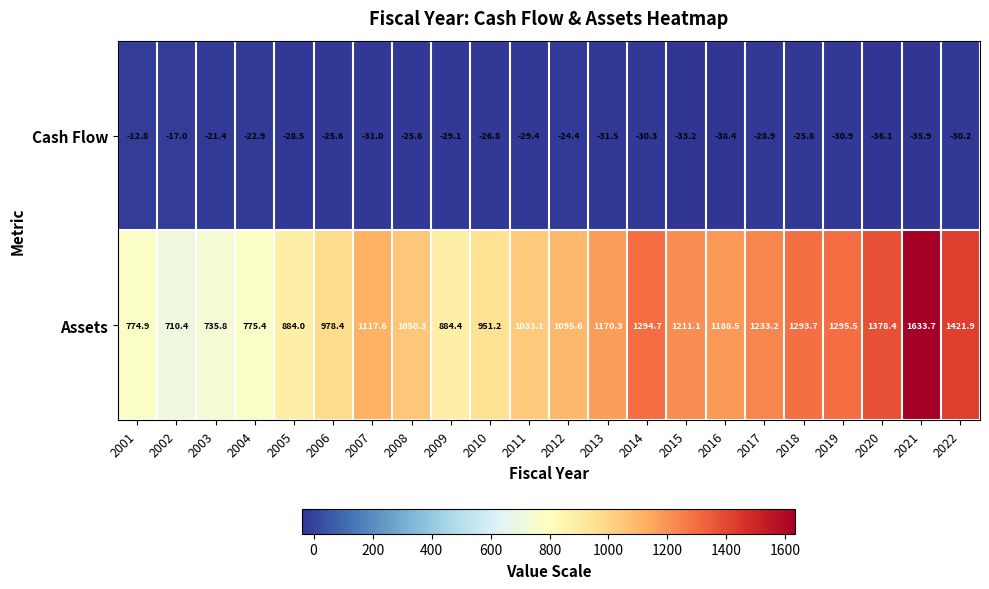

What is the total value across all series at 2004?

752.5